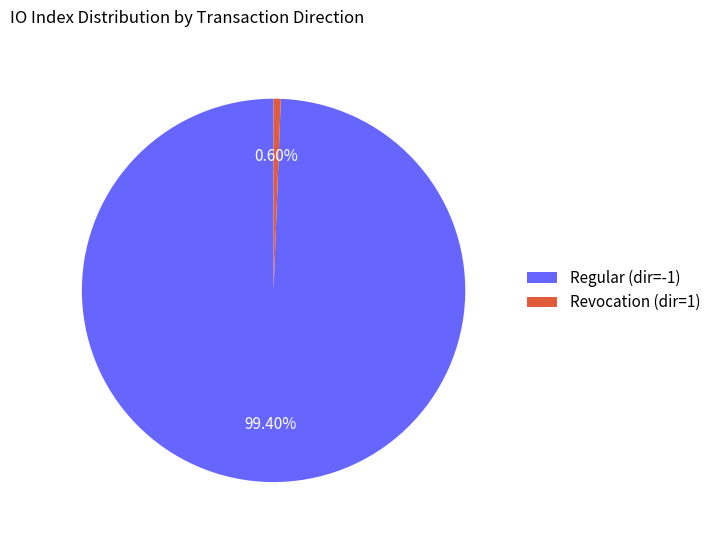

What percentage do Regular and Revocation together represent?

100.0%